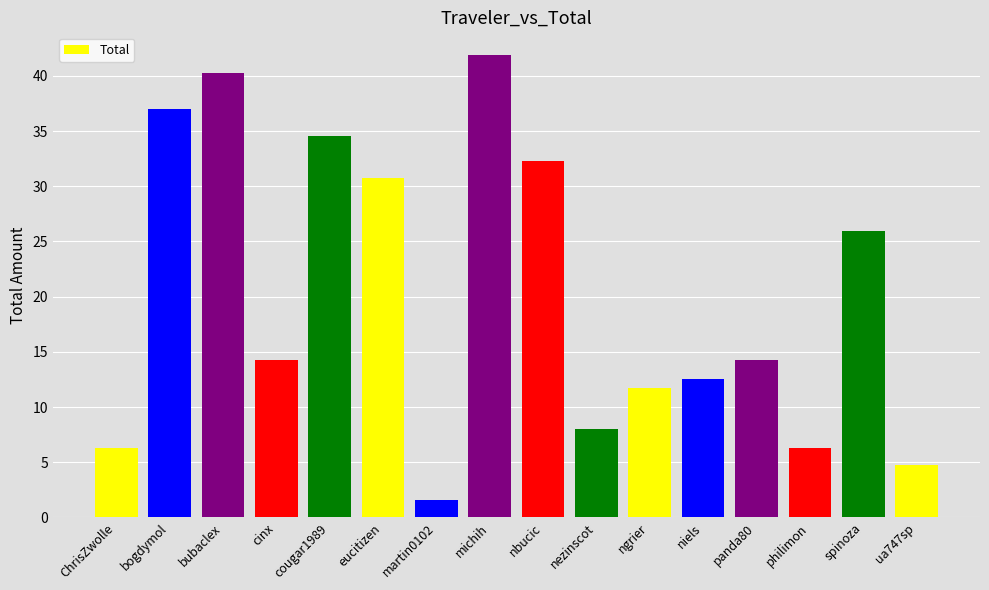

Does the chart contain any negative values?

No